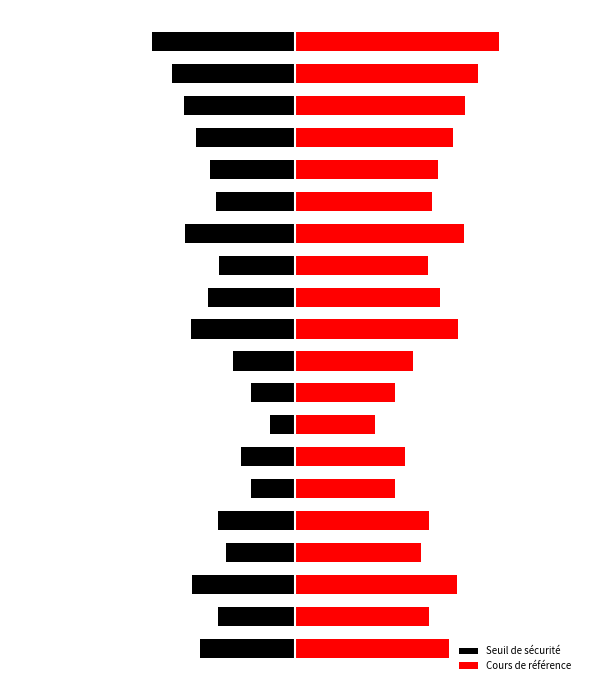

What value does the Cours de référence series have at 15?

3.5